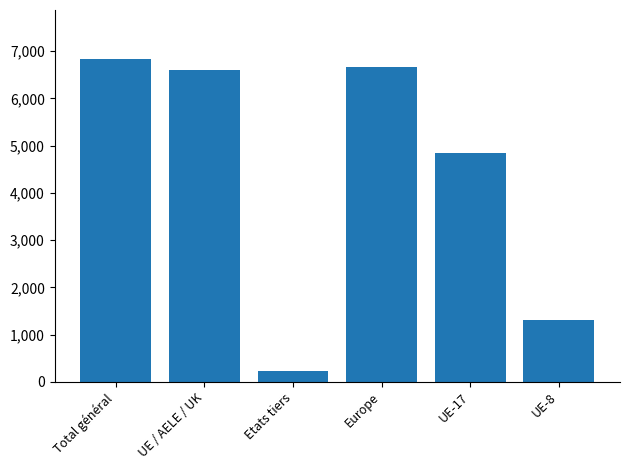

What is the average value?

4414